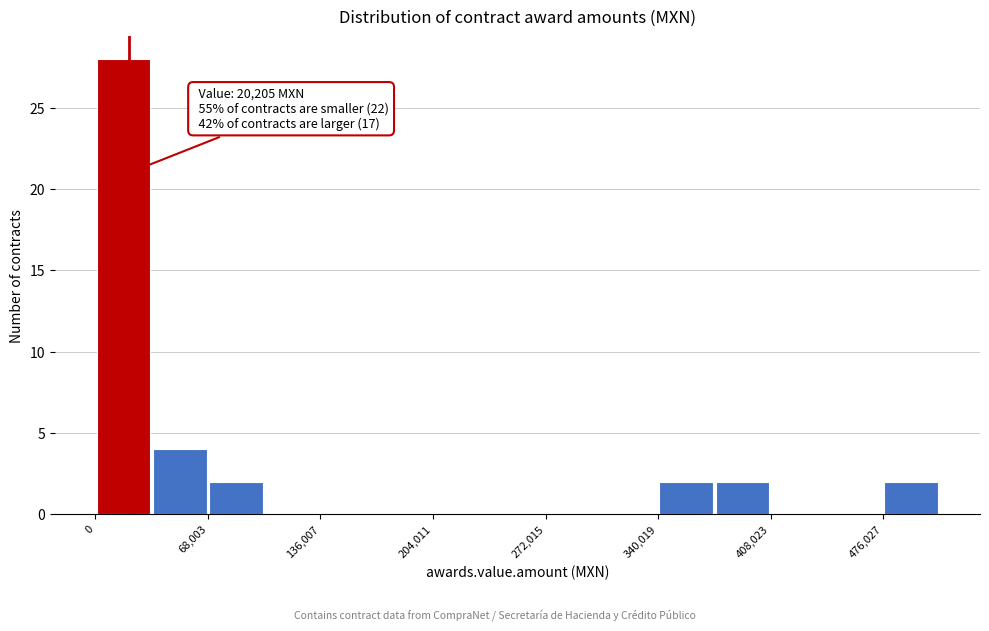

Around what value on the x-axis is the tallest bar? Give the approximate position of its centre, as read against the axis.

20000